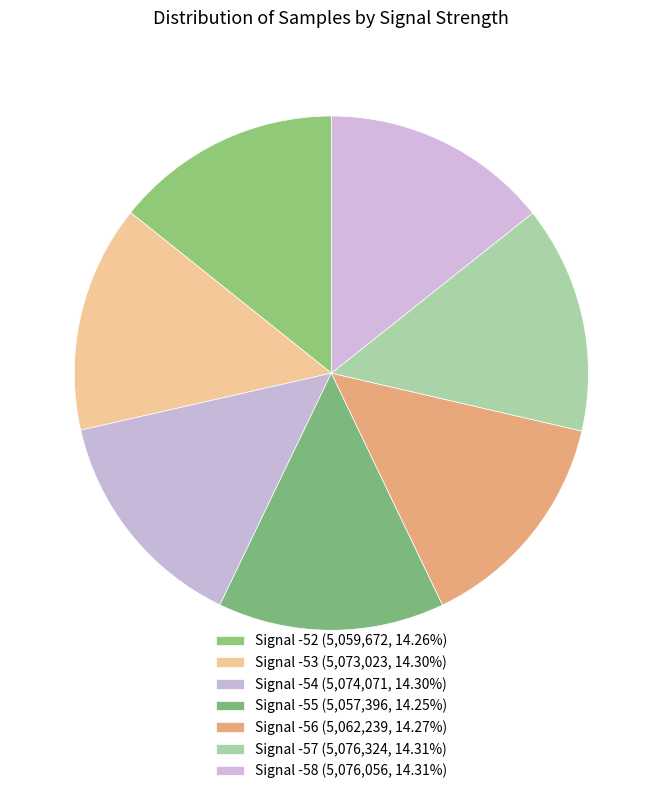

Count the number of slices in the pie.

7